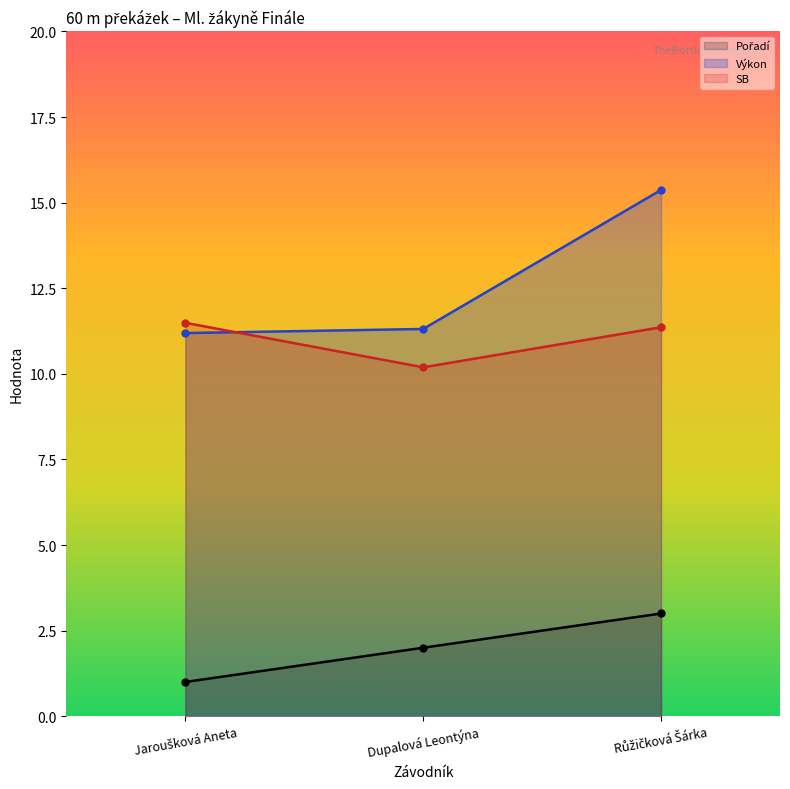

Does the chart have visible grid lines?

No